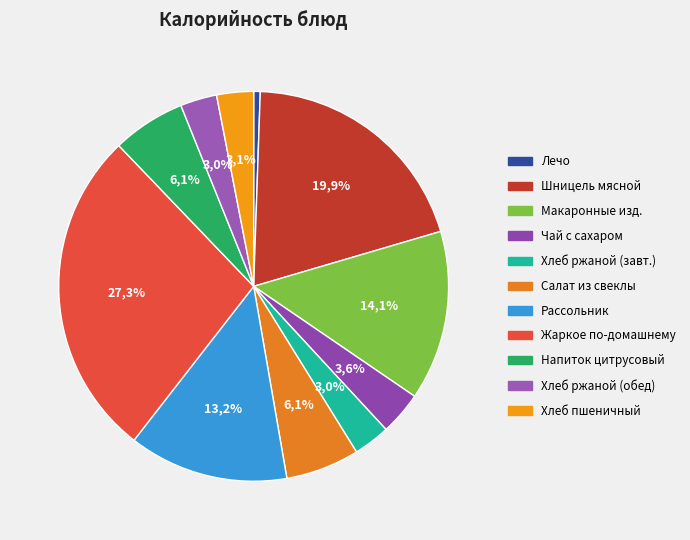

True or false: Хлеб ржаной (завтрак) accounts for 1% of the total.

False